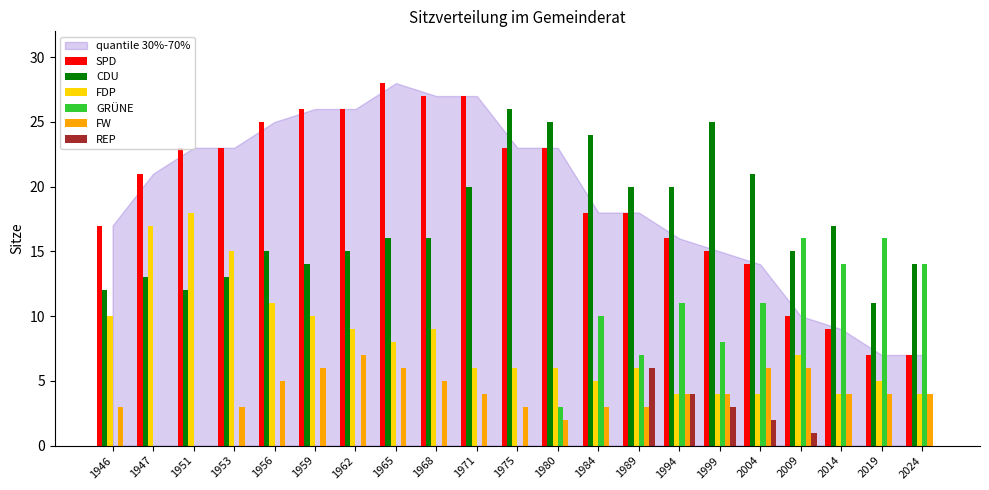

What is the total value across all series at 1971?

57